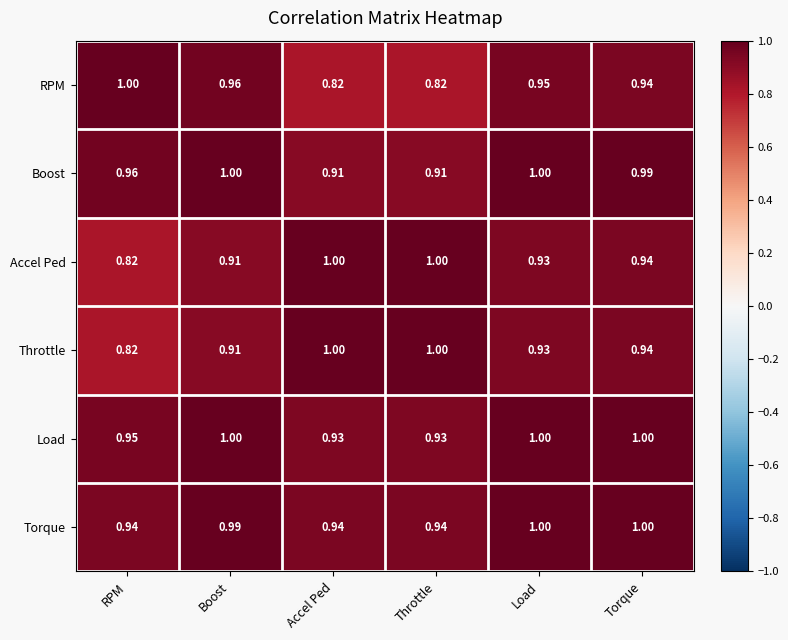

Is the value of Boost at Boost greater than the value of Torque at Throttle?

Yes